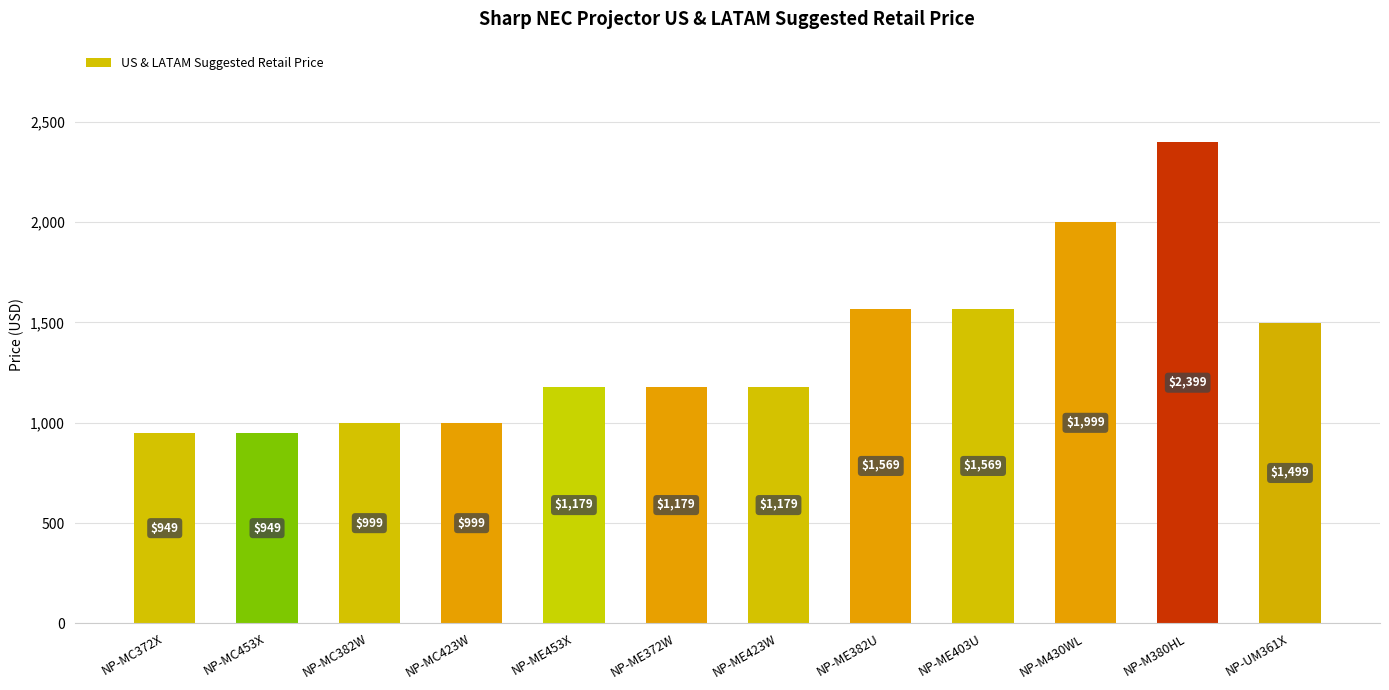

The chart shows a value of 1999 at NP-M430WL. True or false?

True